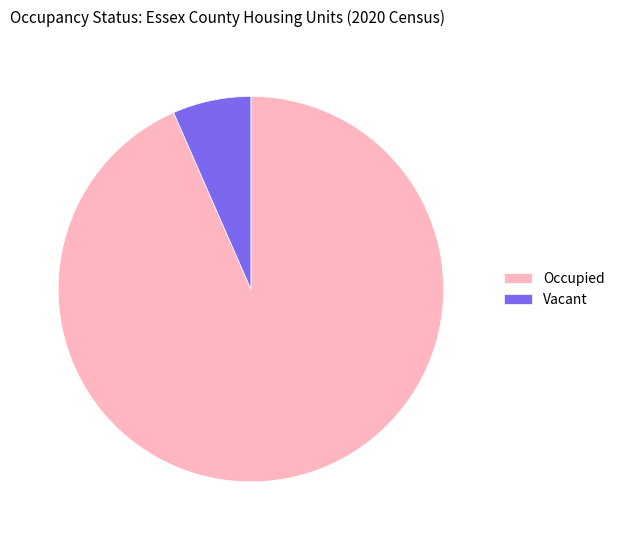

Is it true that Vacant is 1% of the pie?

False